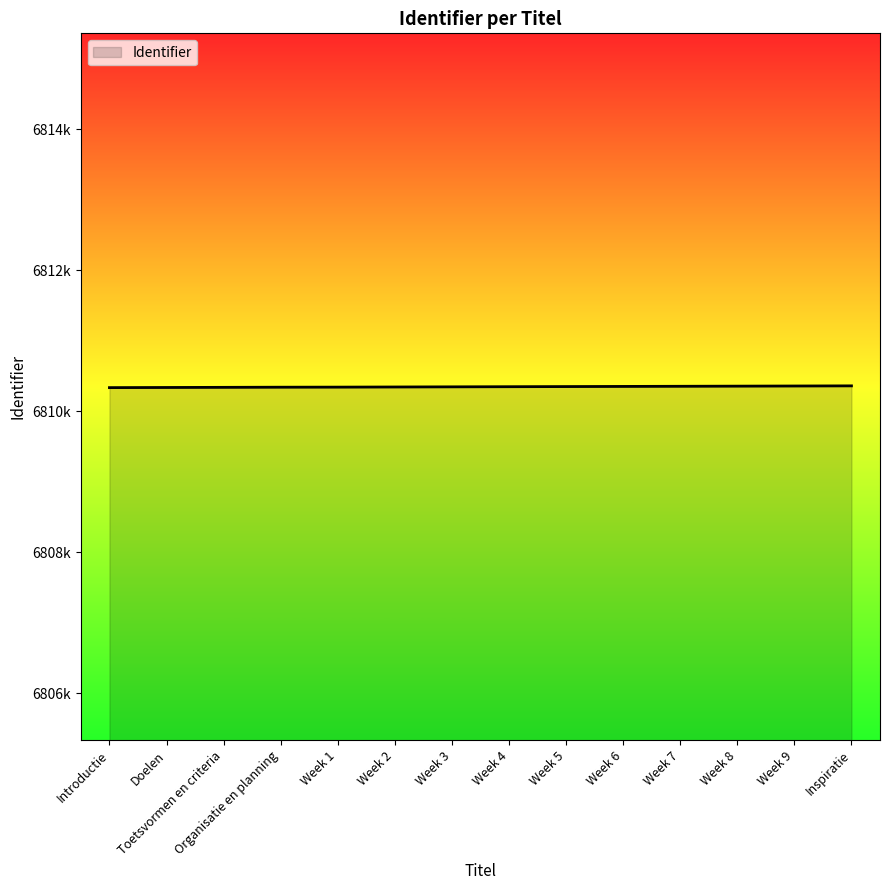

Does the chart display data point markers on the line(s)?

No